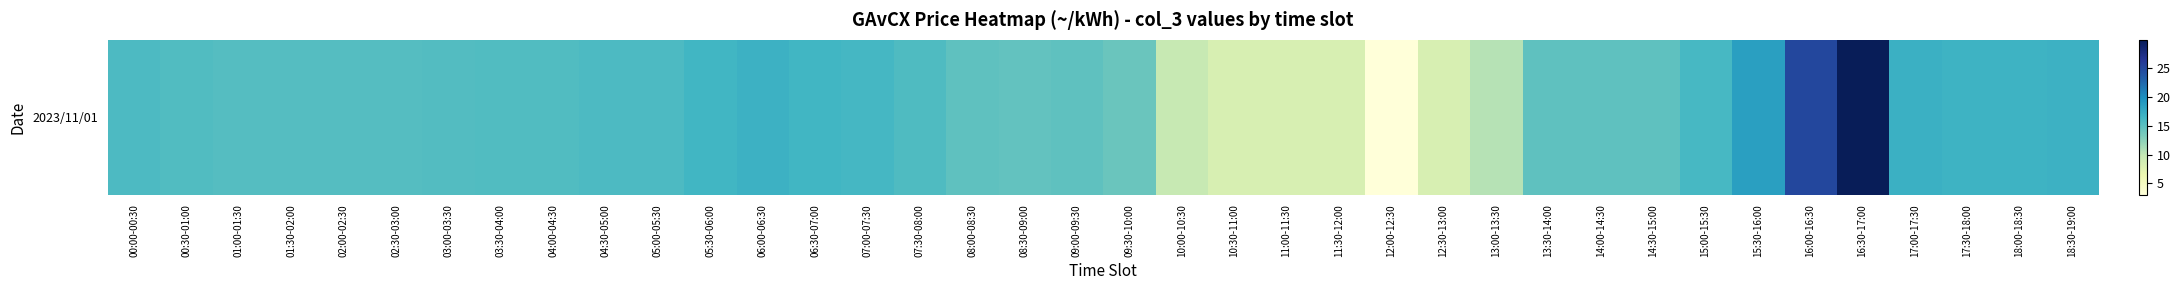

Is it true that the value at 14:30-15:00 is 6.4?

False